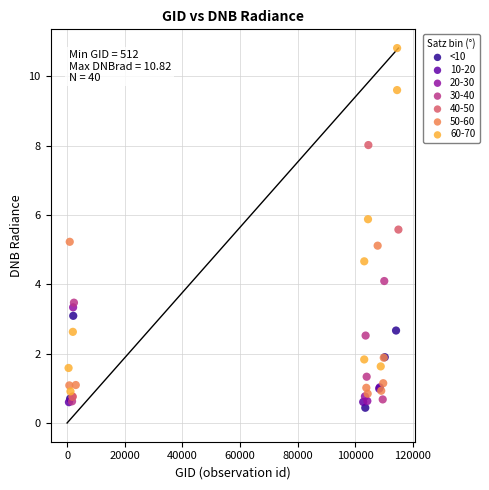

Which series has the widest spread of Y values?

60-70